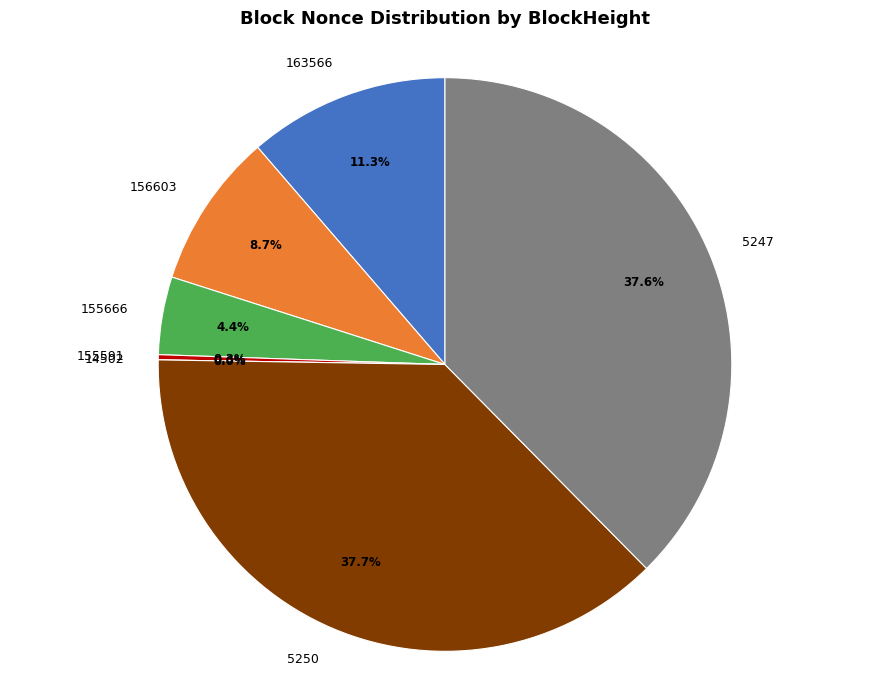

Rank the categories by value from highest to lowest.

5250, 5247, 163566, 156603, 155666, 155591, 14502